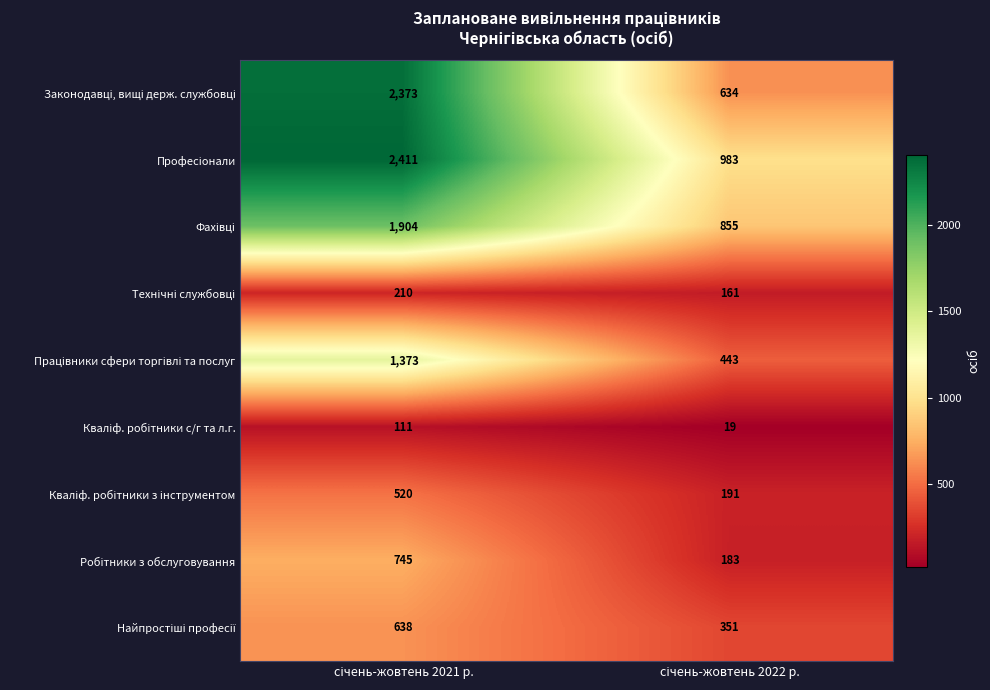

What is the maximum value shown in the chart?

2411